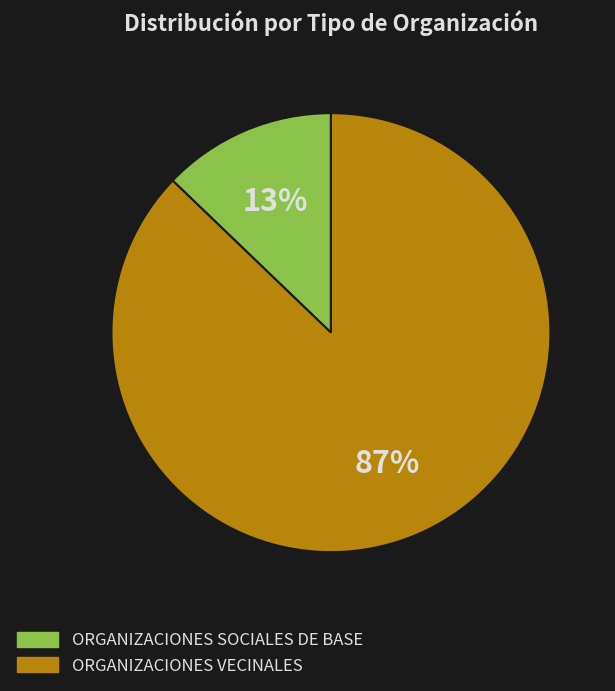

To the nearest percent, what is the average slice percentage?

50%